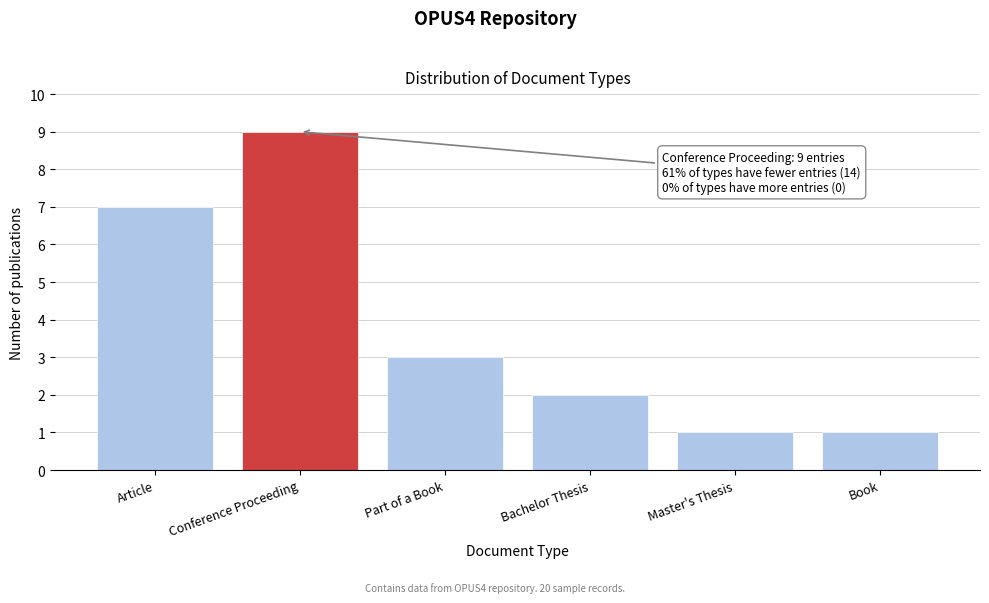

Reading left to right, list all the values displayed in this chart.

7	9	3	2	1	1